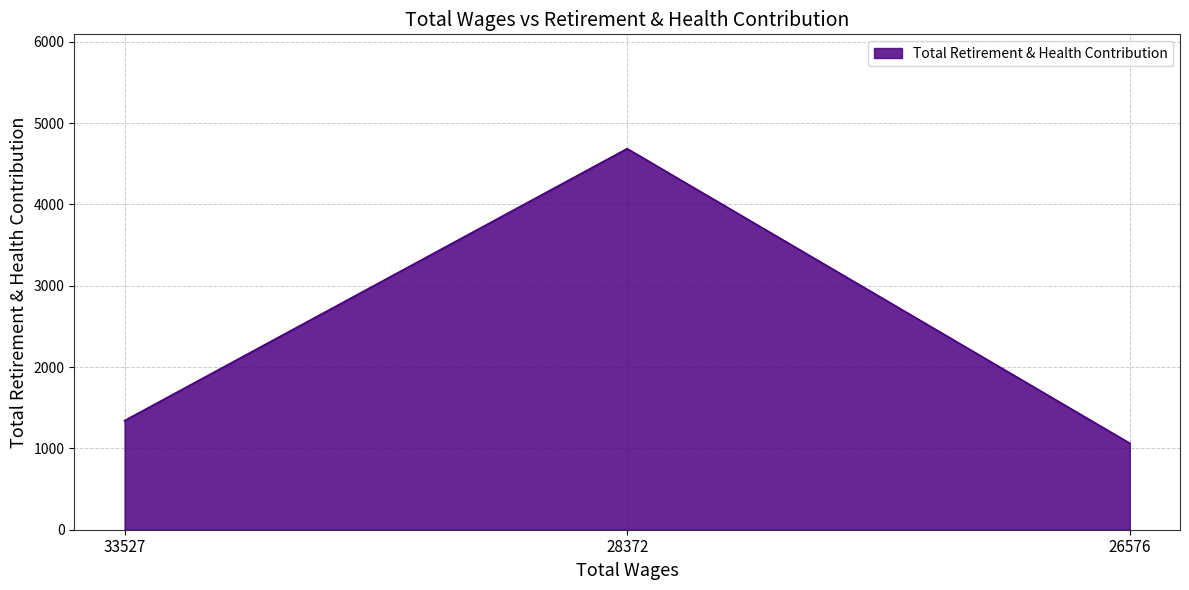

Which label corresponds to the largest value in the chart?

28372